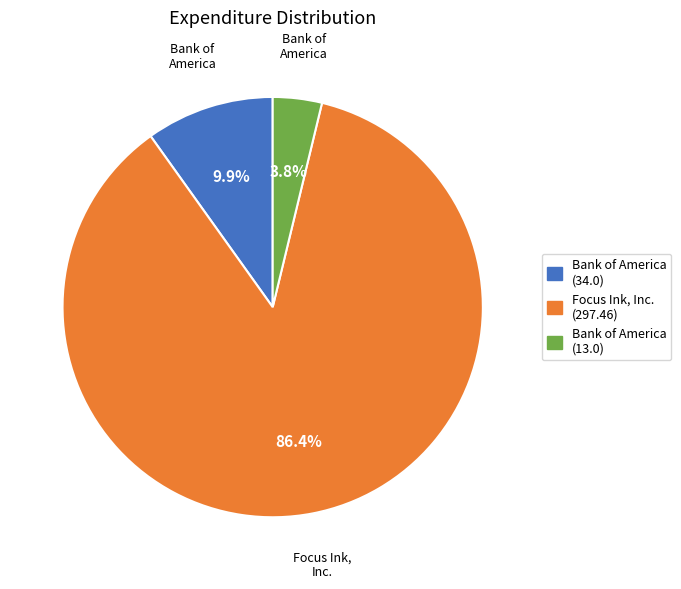

True or false: Bank of America (34.0) accounts for 16% of the total.

False